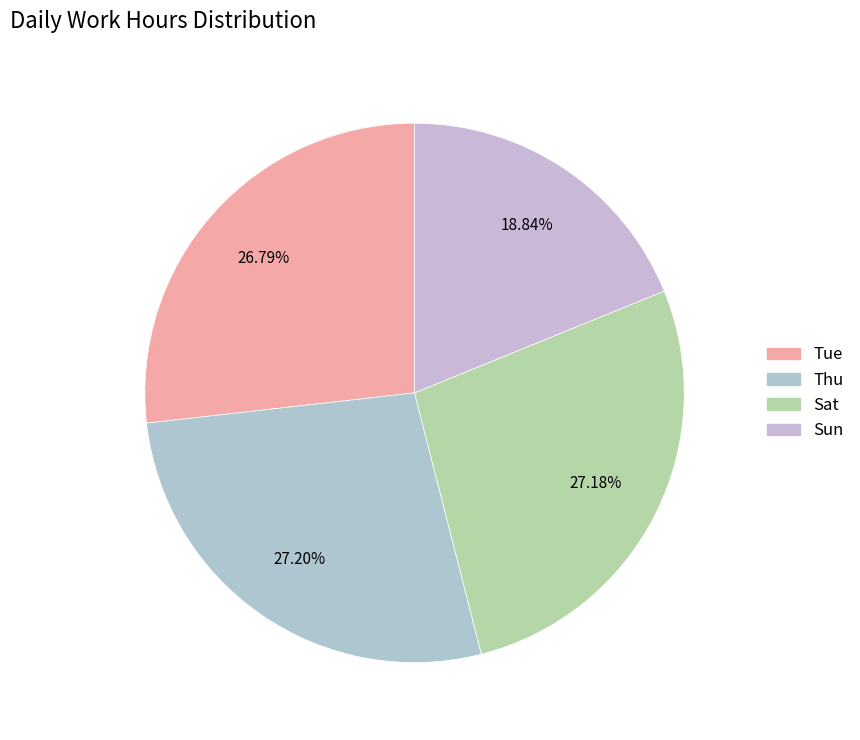

How many slices are in this pie chart?

4